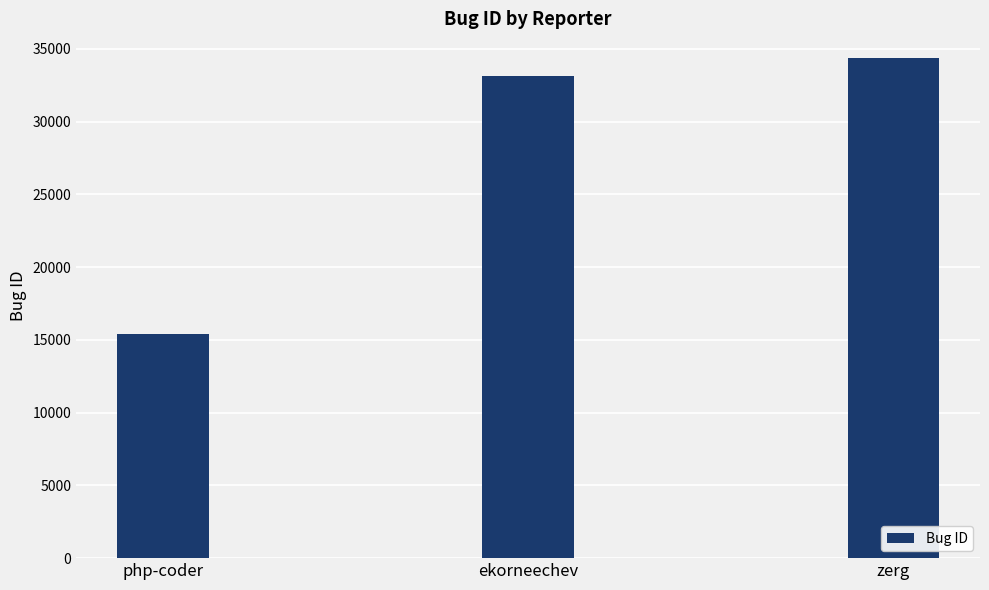

Rank the categories by value from highest to lowest.

zerg, ekorneechev, php-coder